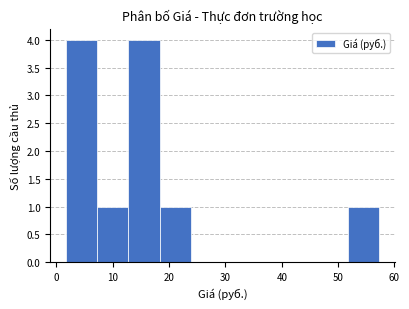

How tall is the bar that spans 13 to 18 on the x-axis? Neither the bar edges nor the heights are printed on the chart, so give them approximately, as read against the axes.

4